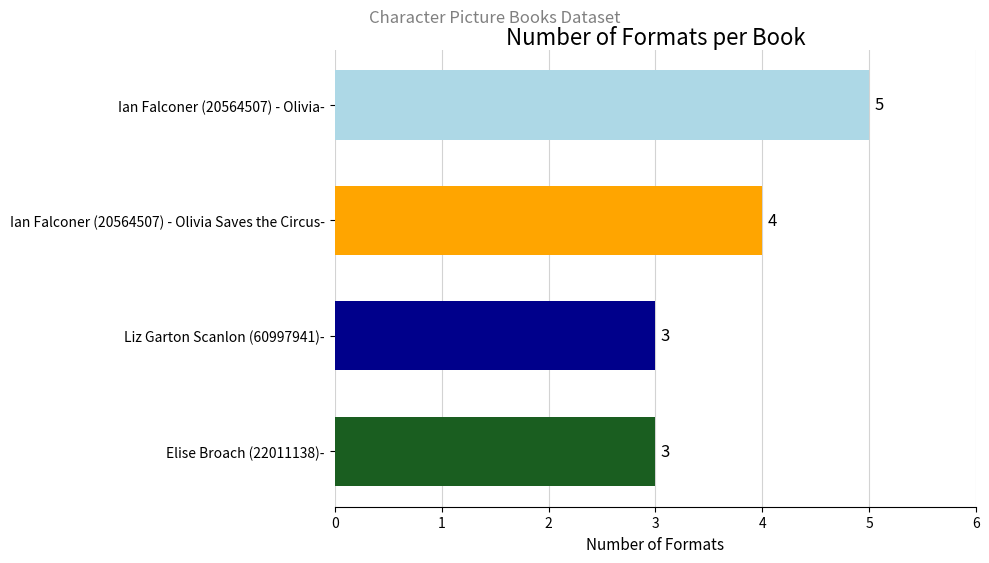

How many values are below 4?

2